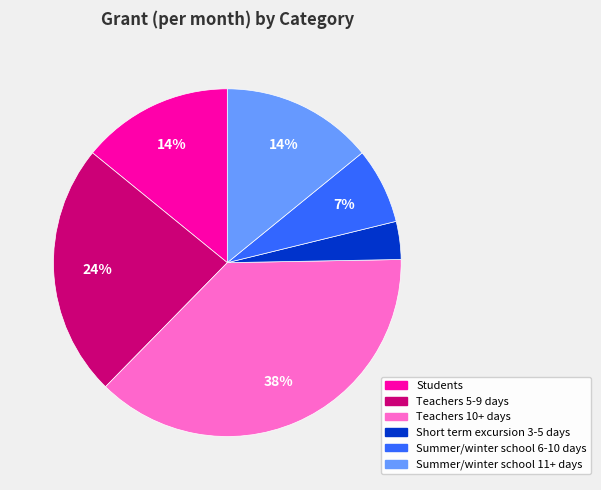

To the nearest percent, what percentage of the pie is Summer/winter school 6-10 days?

7%